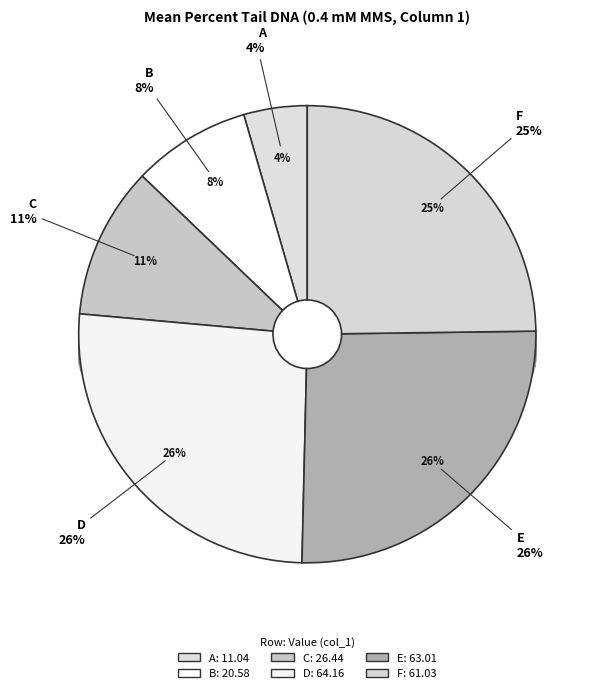

Approximately how many times larger is the value at B compared to C?

0.8